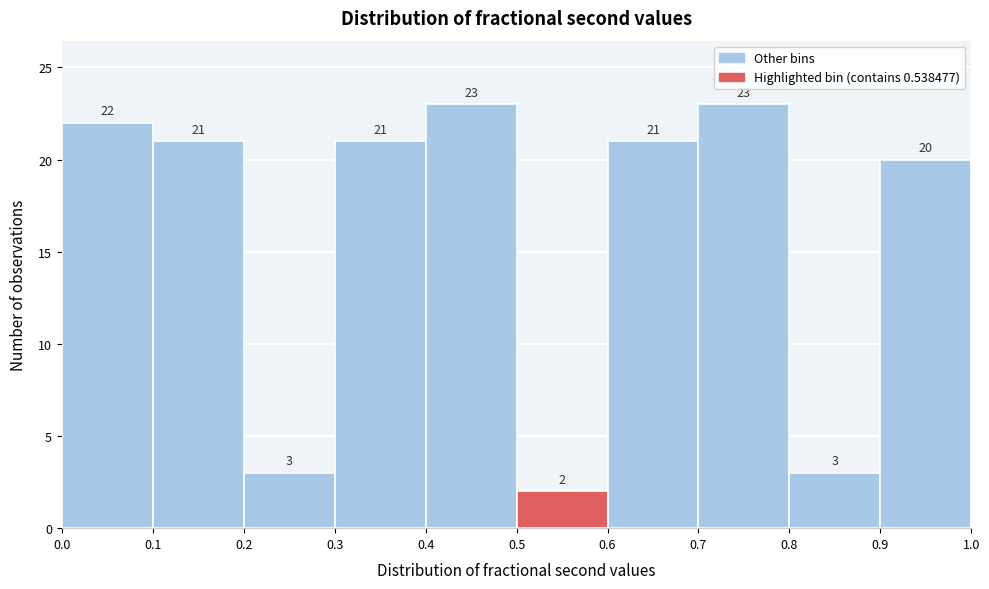

How tall is the bar that spans 0.0 to 0.1 on the x-axis?

22